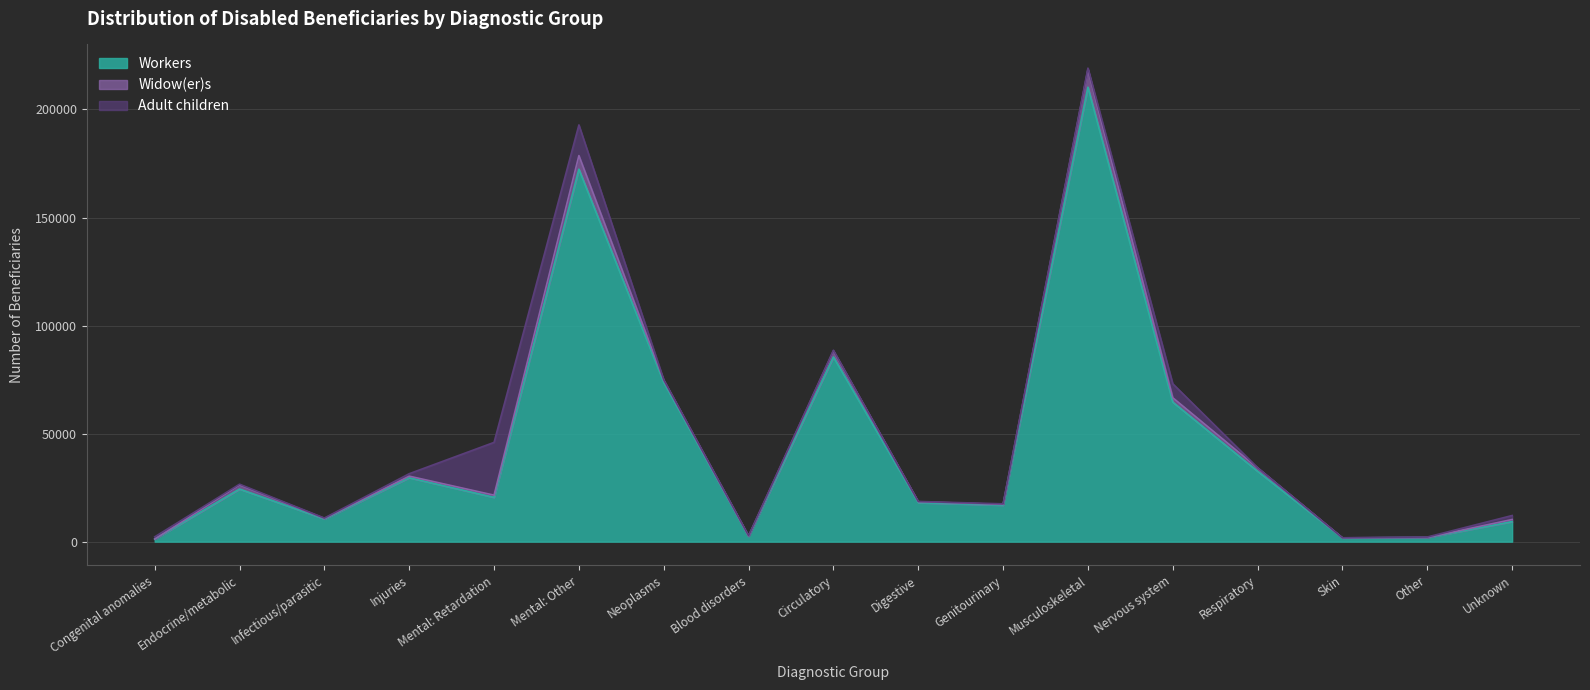

What is the difference between the maximum and minimum values in the Workers series?

209149